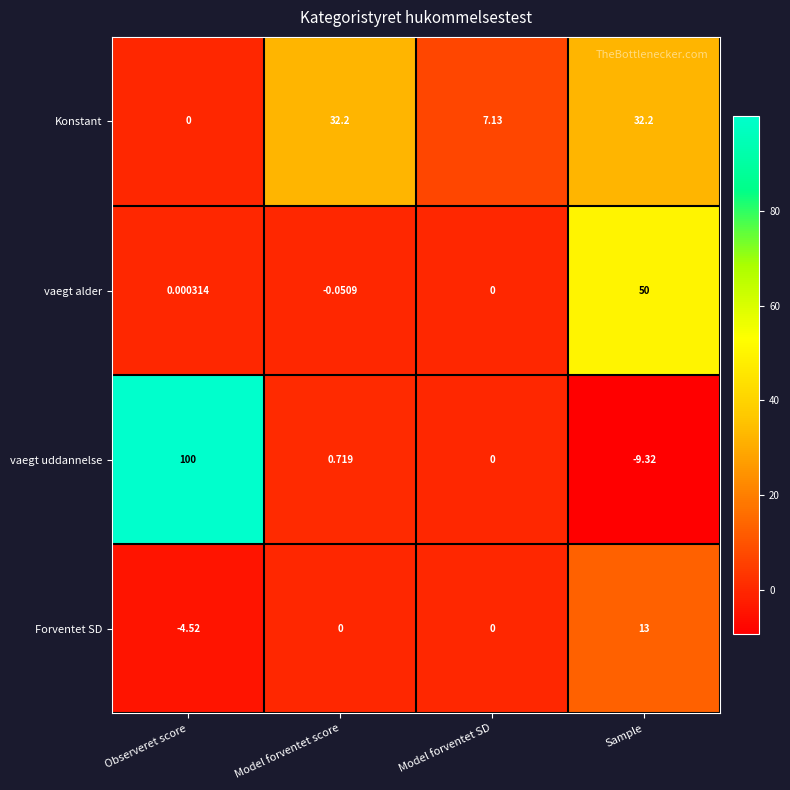

At which label does Forventet SD reach its peak?

Sample